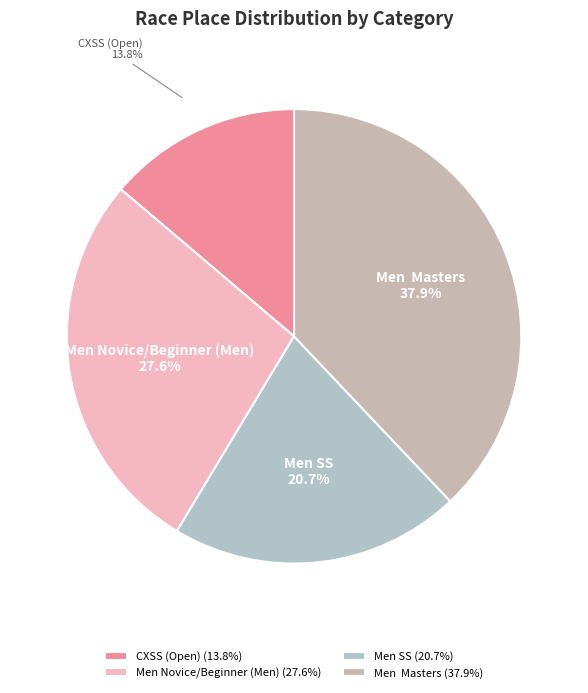

How much of the chart is everything except Men Masters?

62.1%